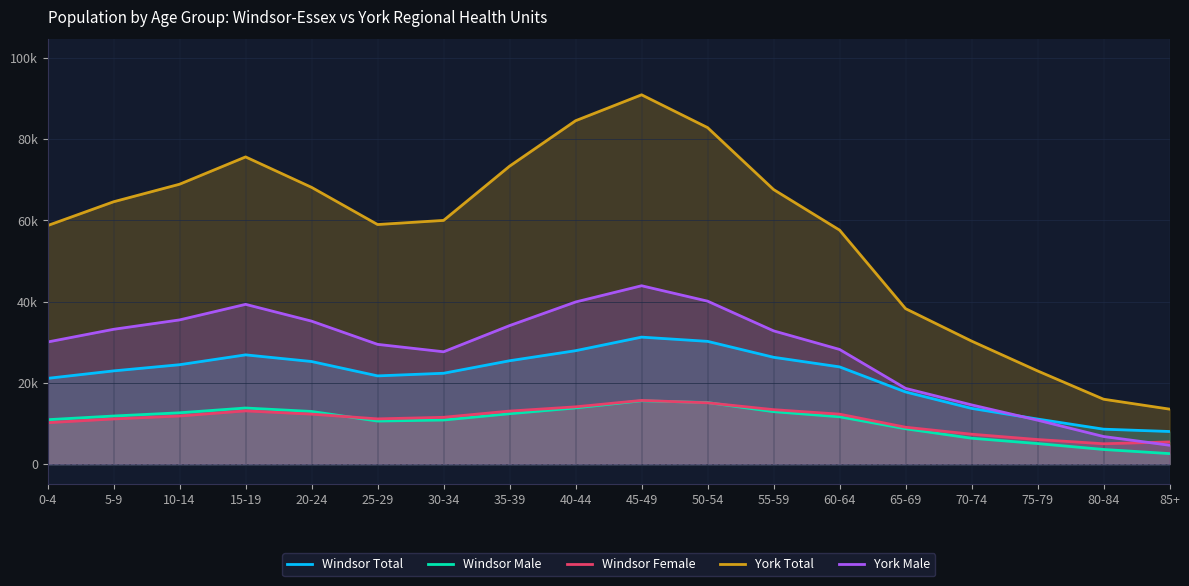

List the labels in order of York Male value, smallest first.

85+, 80-84, 75-79, 70-74, 65-69, 30-34, 60-64, 25-29, 0-4, 55-59, 5-9, 35-39, 20-24, 10-14, 15-19, 40-44, 50-54, 45-49